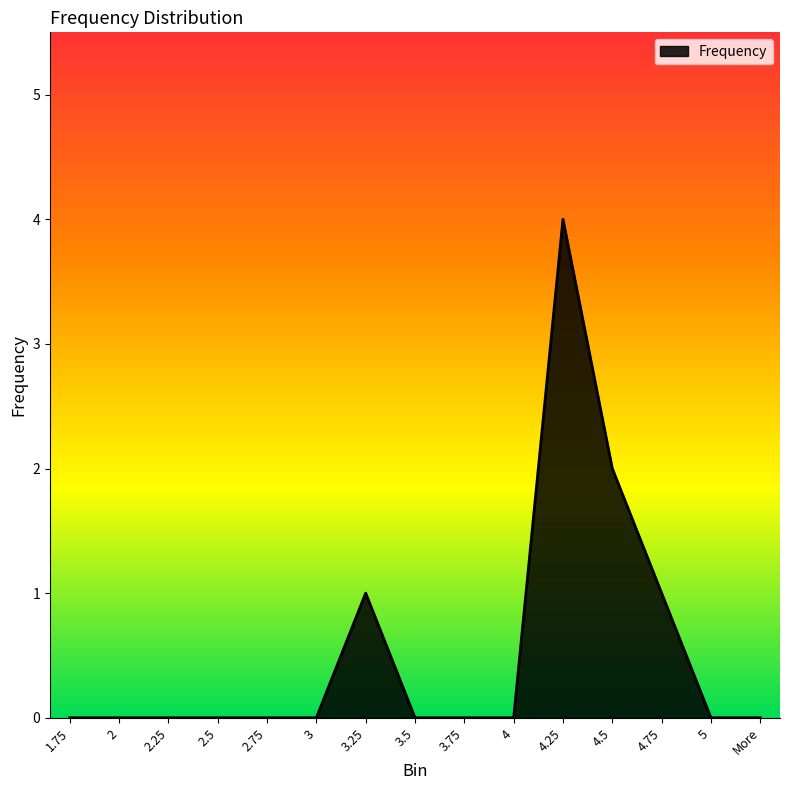

Between 4.75 and 3.75, which is larger?

4.75